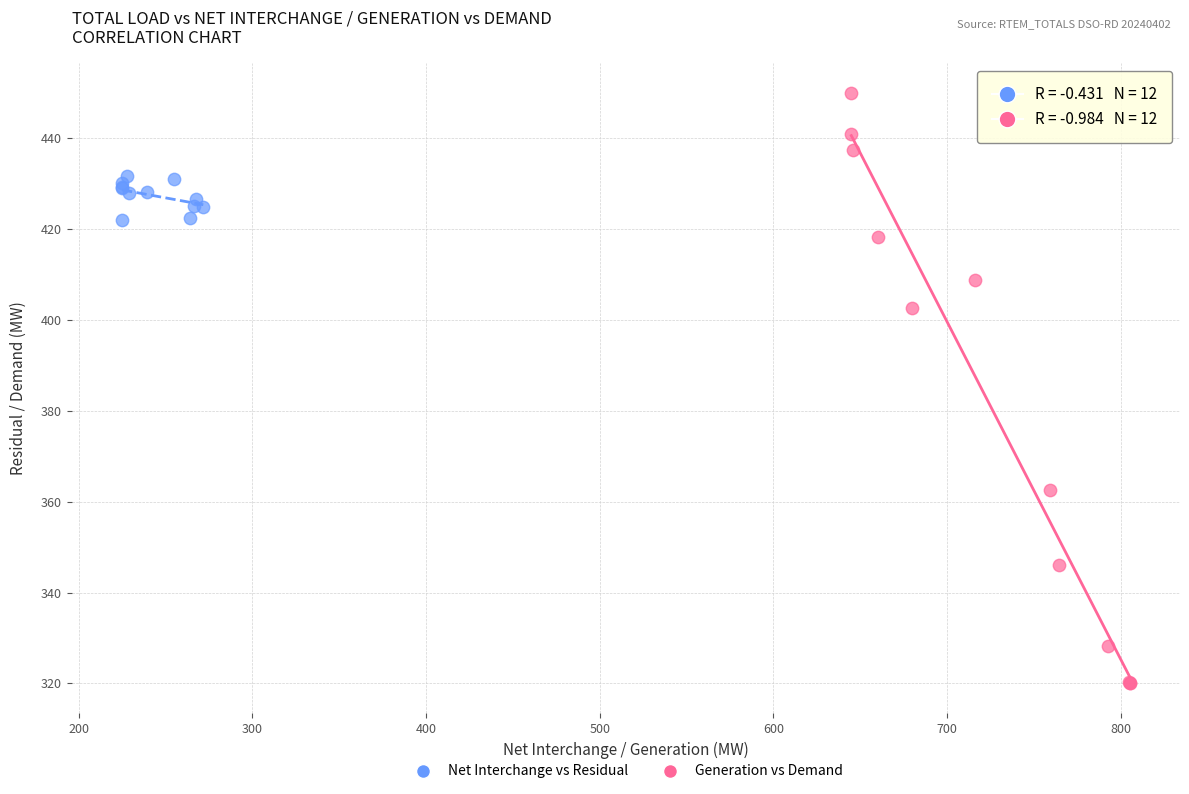

Which series contains the highest Y value?

Generation vs Demand